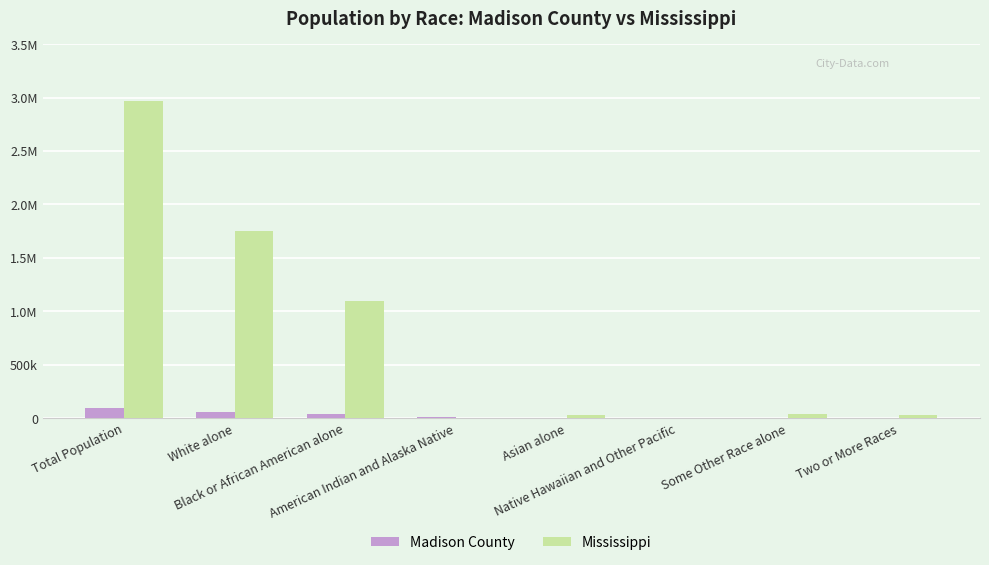

At which category is the sum across all series the highest?

Total Population